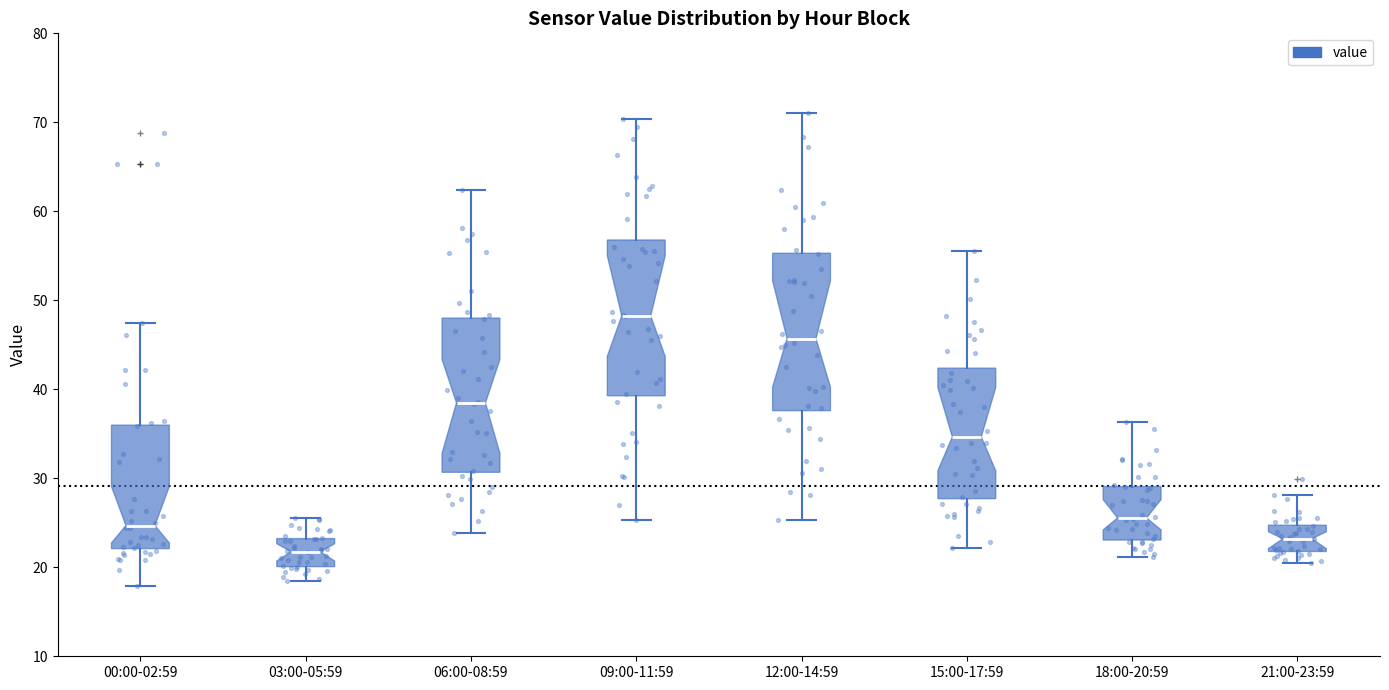

Which box's median line is the lowest?

03:00-05:59